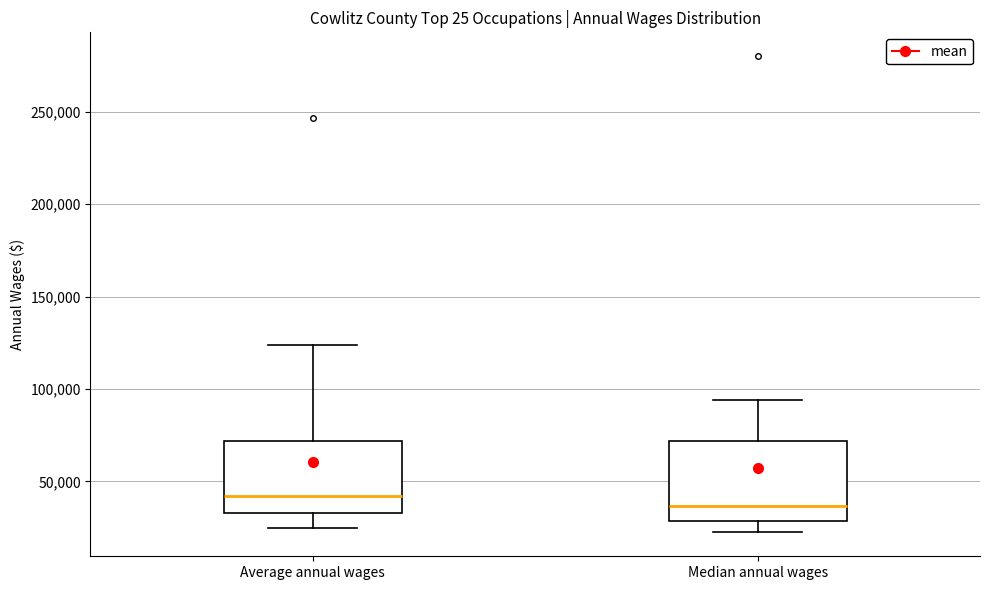

Which box's median line is the highest?

Average annual wages